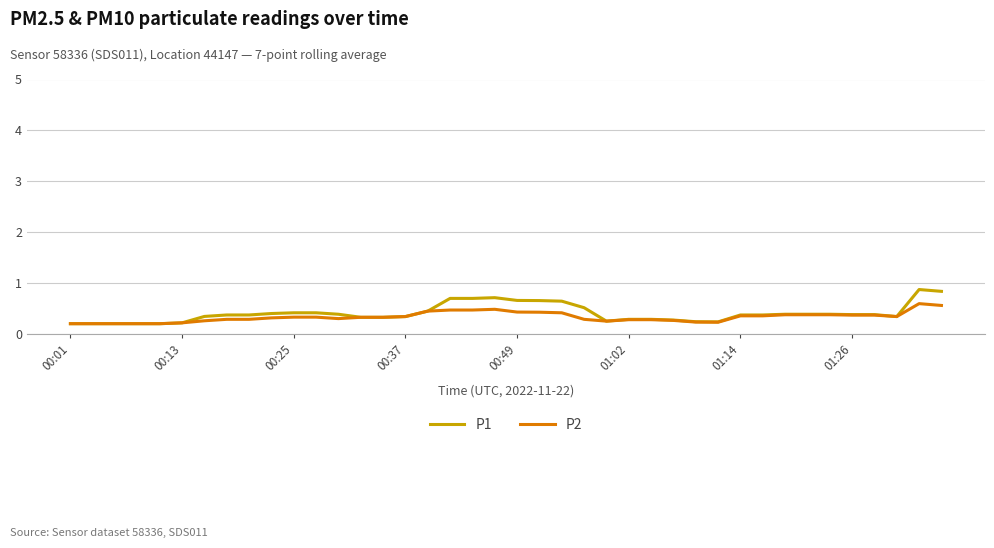

Rank the series by their maximum value, from lowest to highest.

P2, P1